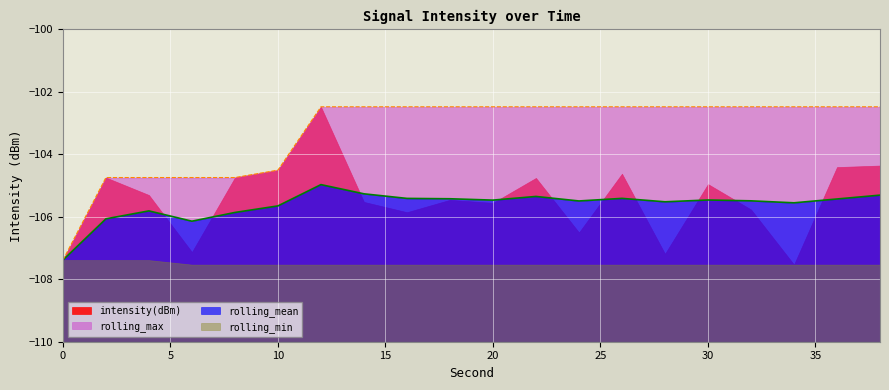

Is it true that rolling_mean equals -60.9 at 28?

False